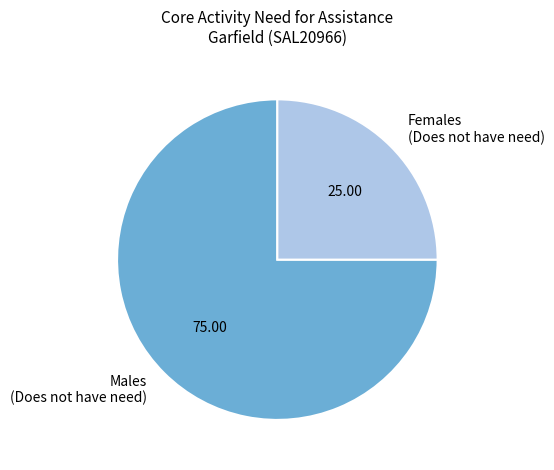

How many segments does this pie chart have?

2